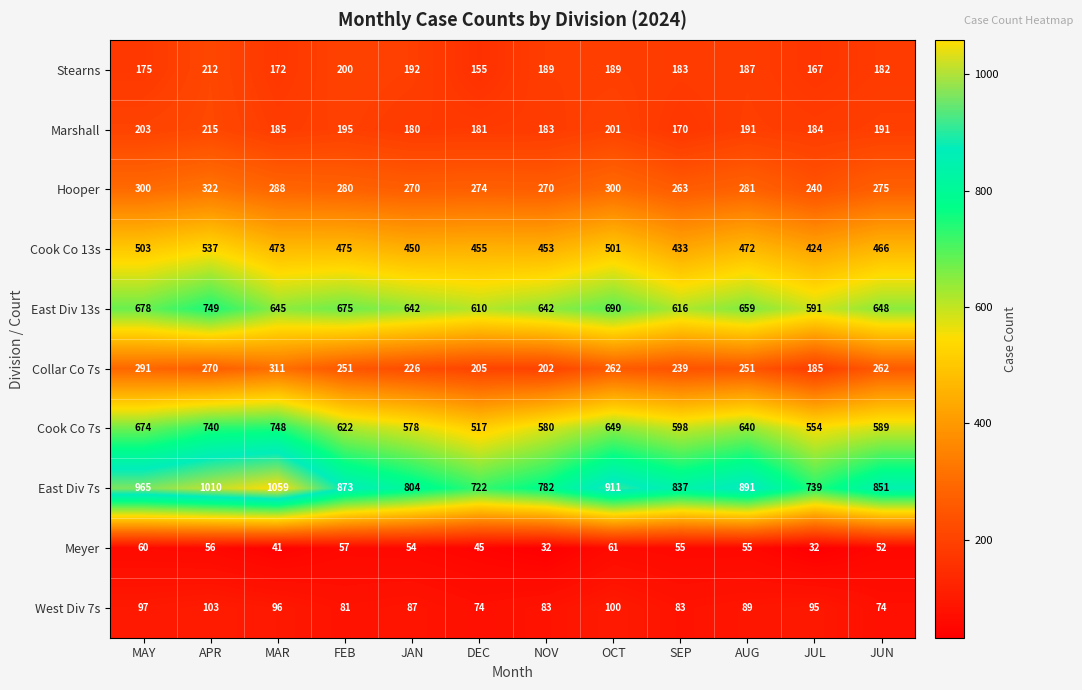

What is the total value across all series at AUG?

3716